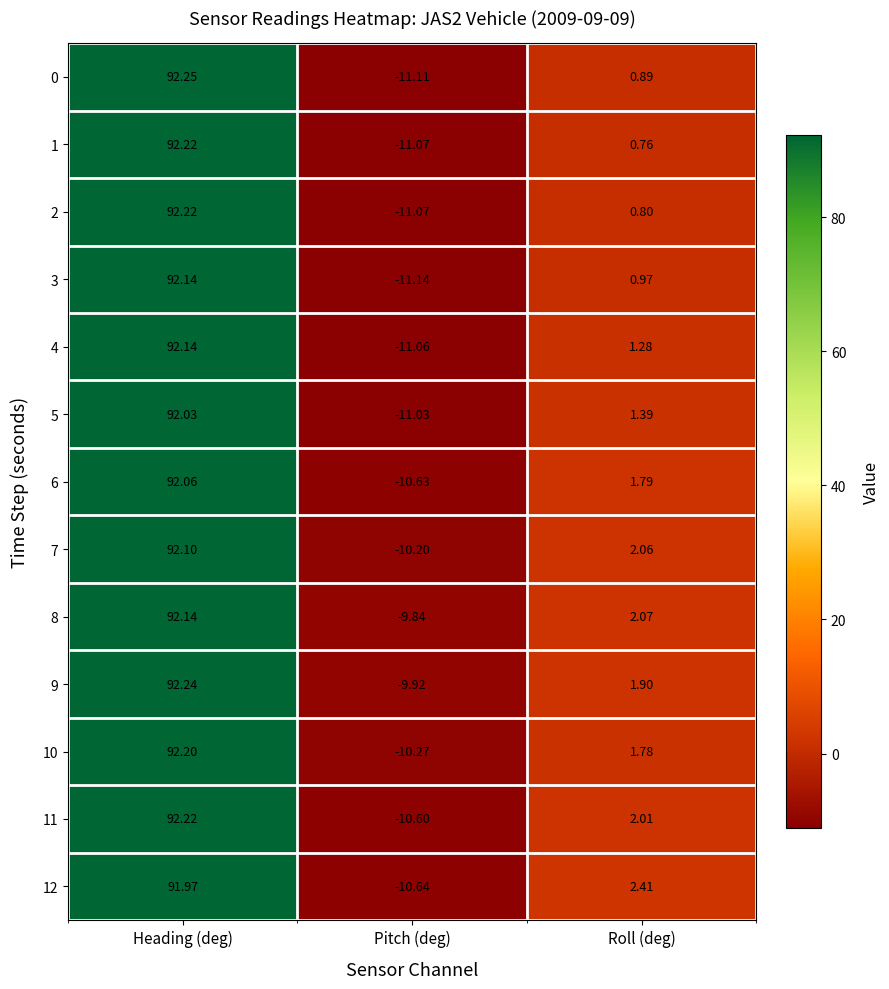

Which category has the lowest value in the 5 series?

Pitch (deg)